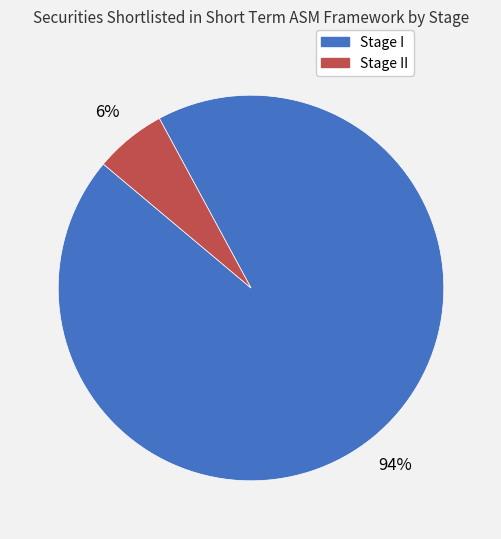

To the nearest percent, what is the average slice percentage?

50%